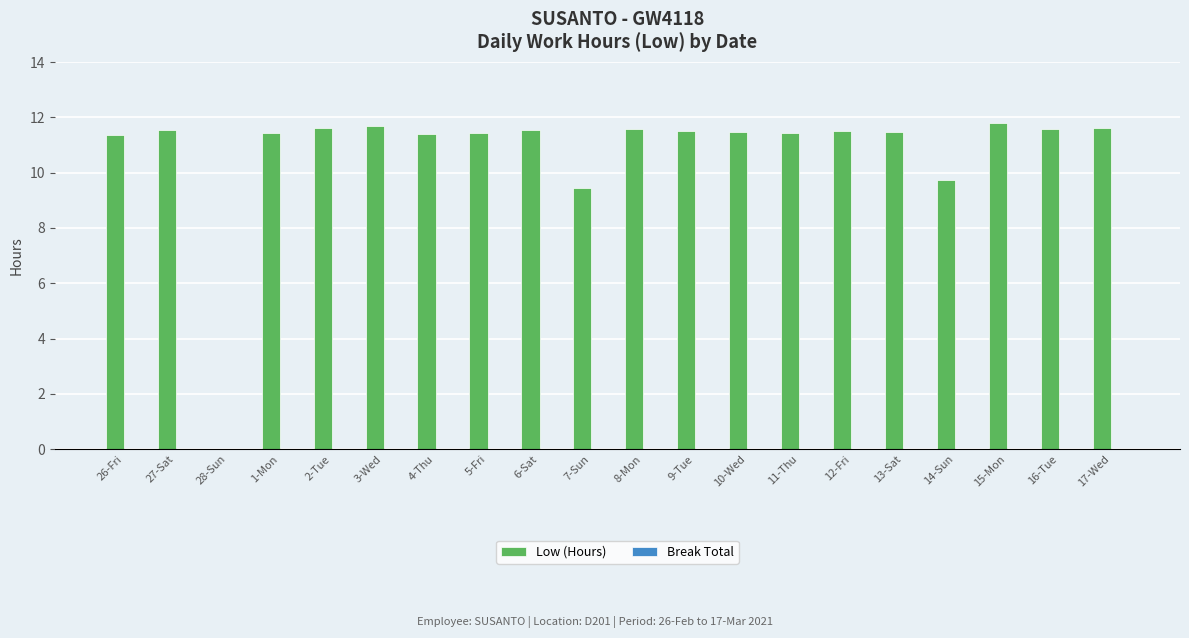

The value at 28-Sun is -7.7. True or false?

False